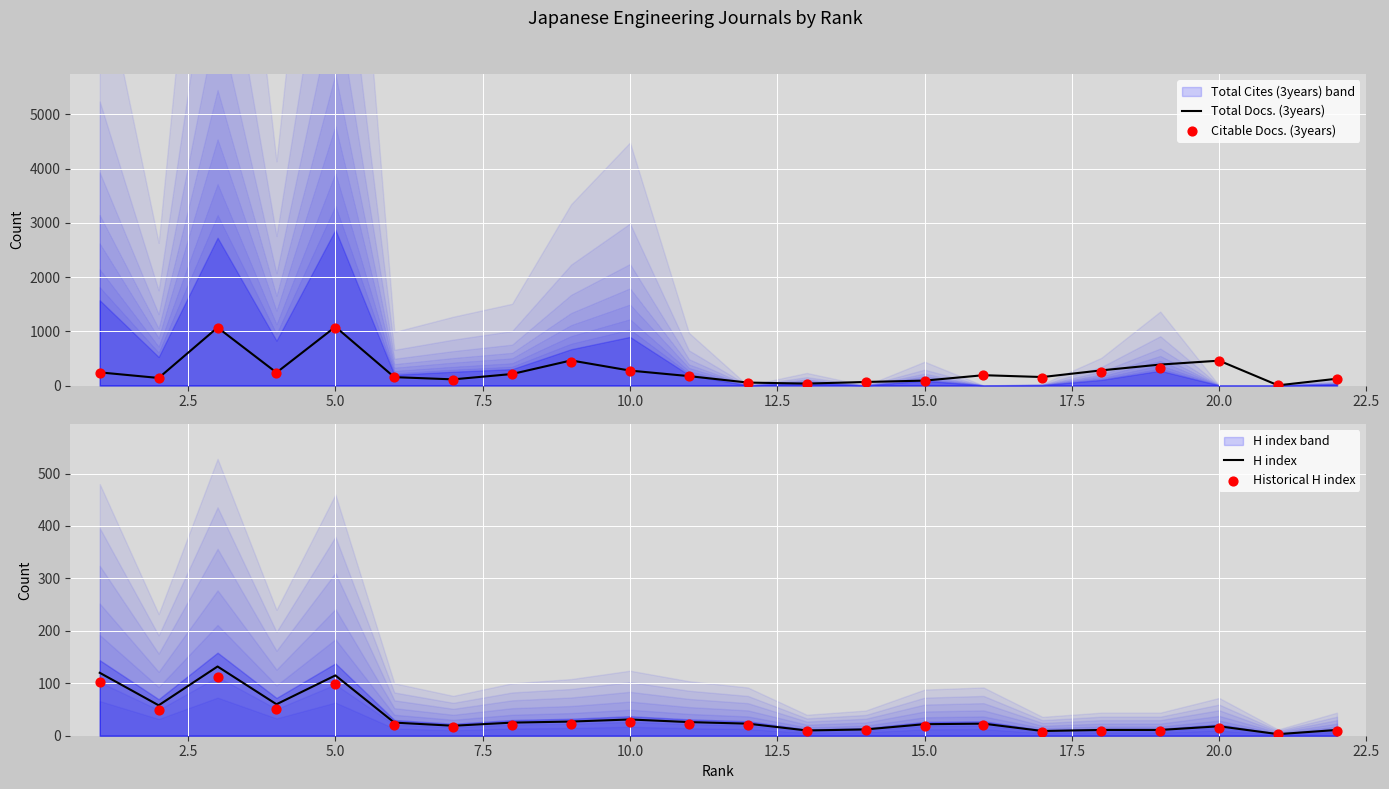

Which series contains the highest Y value?

Total Docs. (3years)